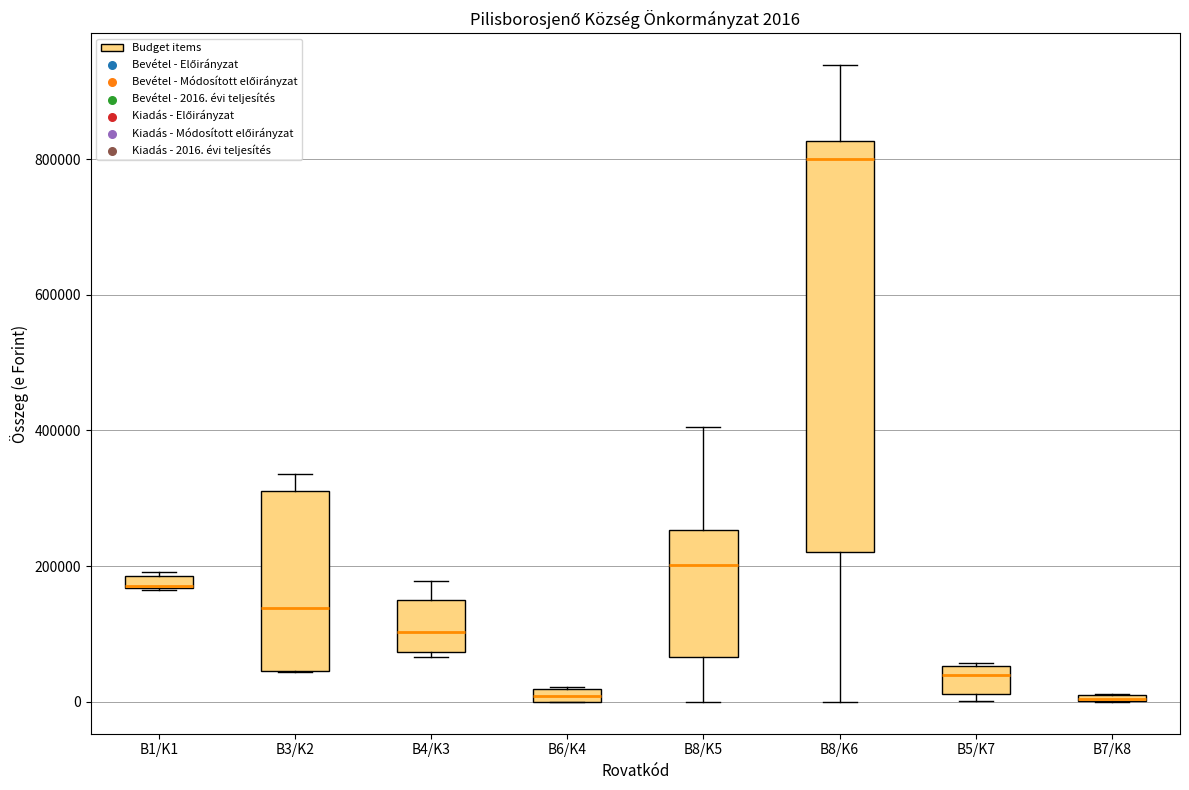

Comparing the boxes themselves (not the whiskers), which one is the tallest?

B8/K6